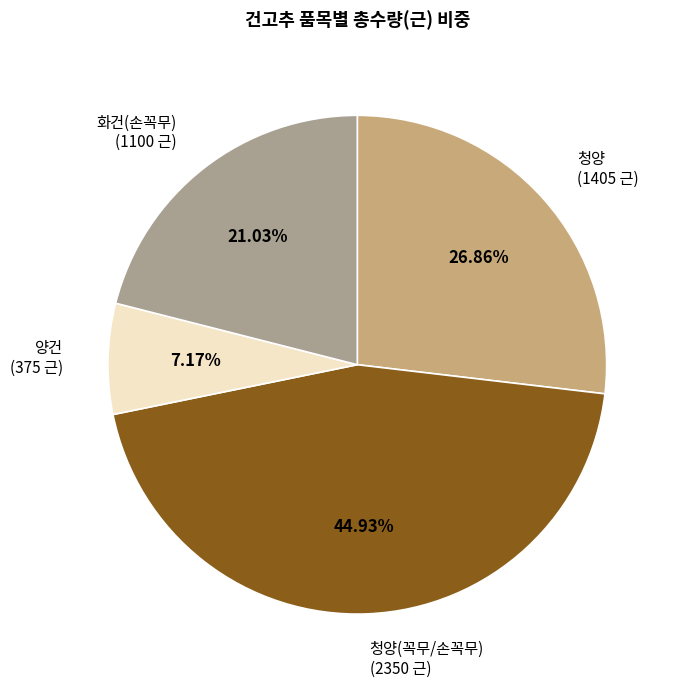

Rank the categories by value from lowest to highest.

양건 (375 근), 화건(손꼭무) (1100 근), 청양 (1405 근), 청양(꼭무/손꼭무) (2350 근)